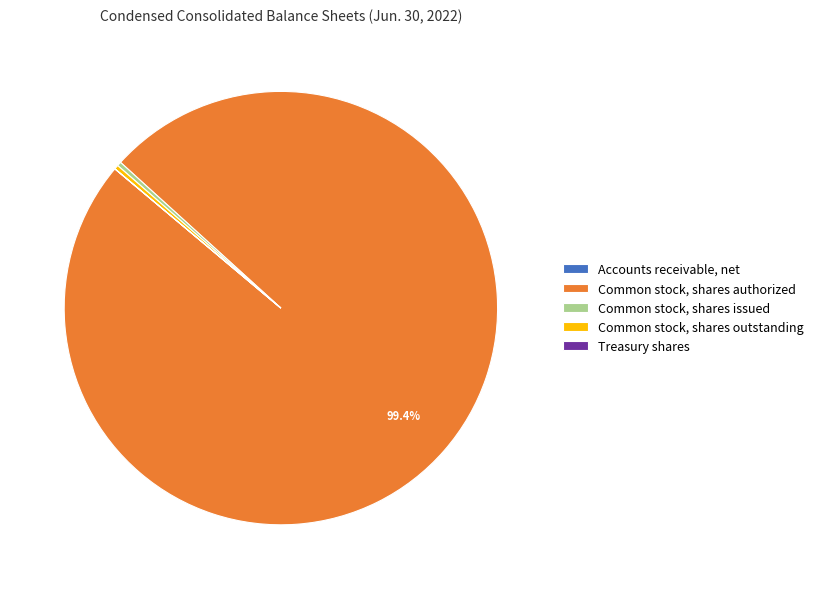

Is it true that Common stock, shares authorized is 88% of the pie?

False